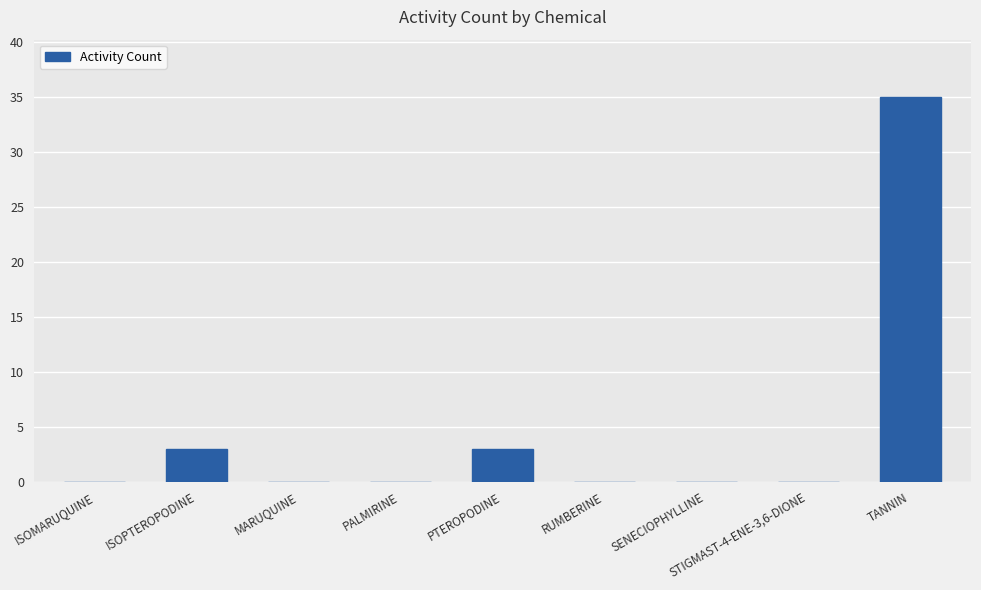

How many series are shown in this chart?

1